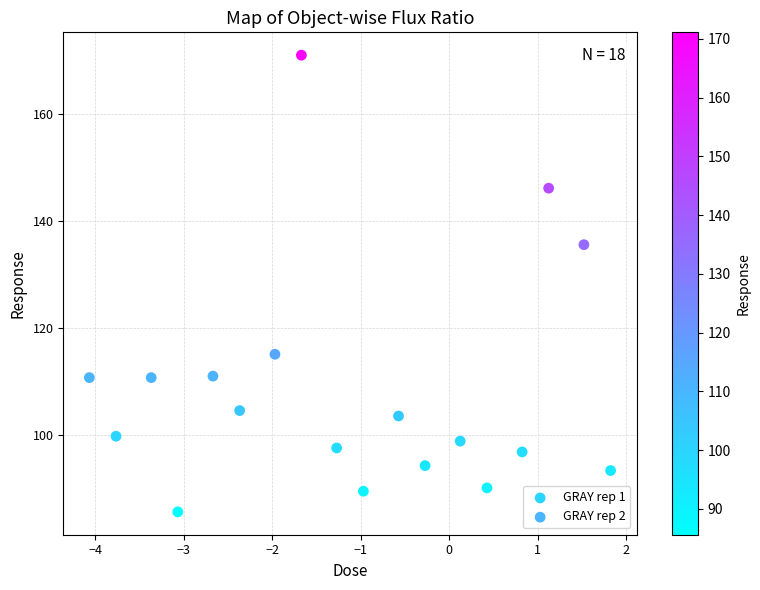

Which series contains the lowest Y value?

GRAY rep 1